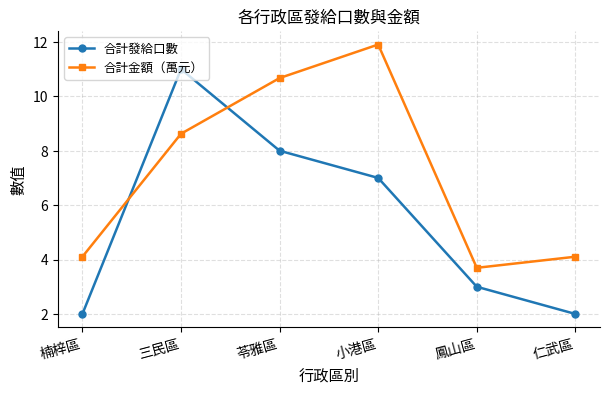

What is the spread (max minus min) of values at 鳳山區?

0.7